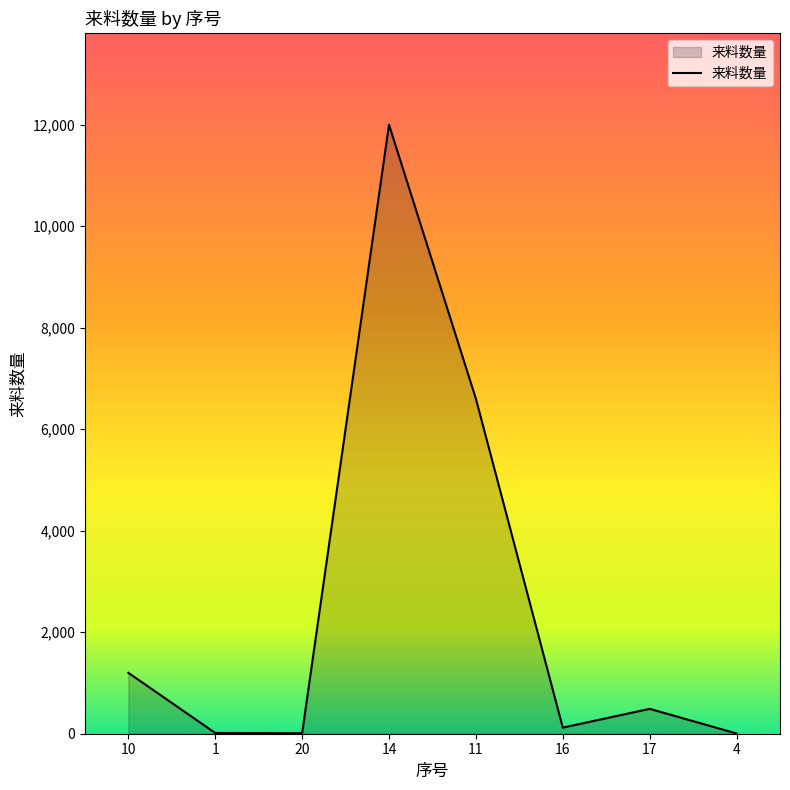

Which category has the highest value across all series?

14